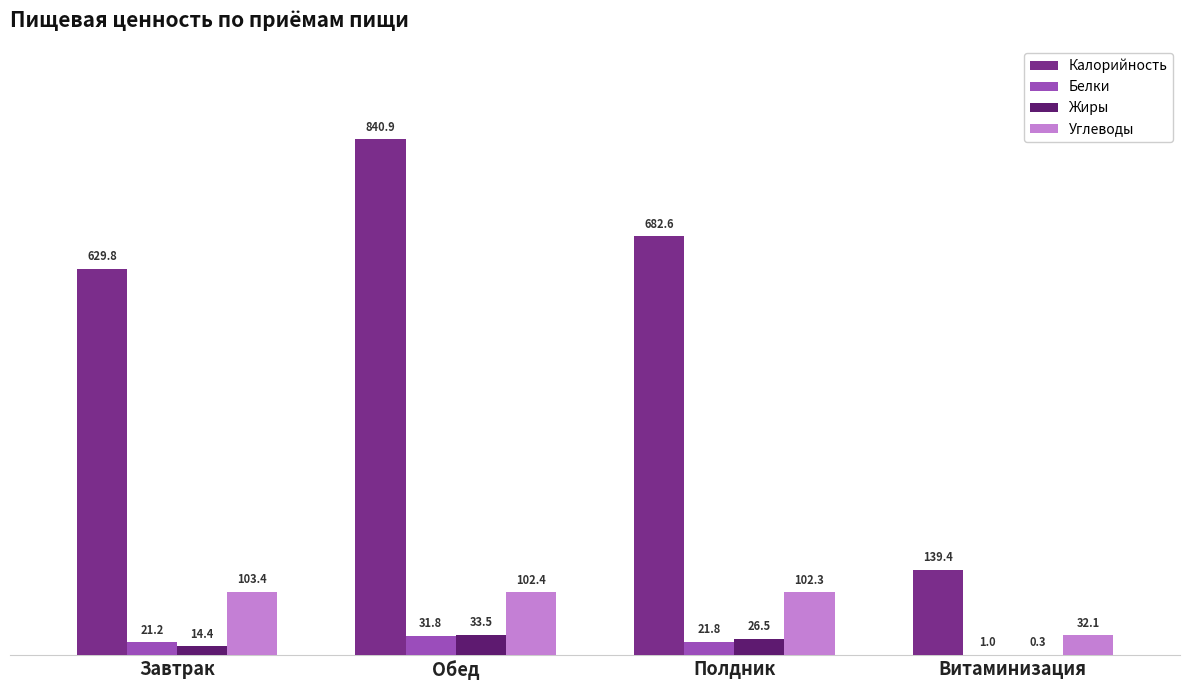

What is the maximum value shown in the chart?

840.9